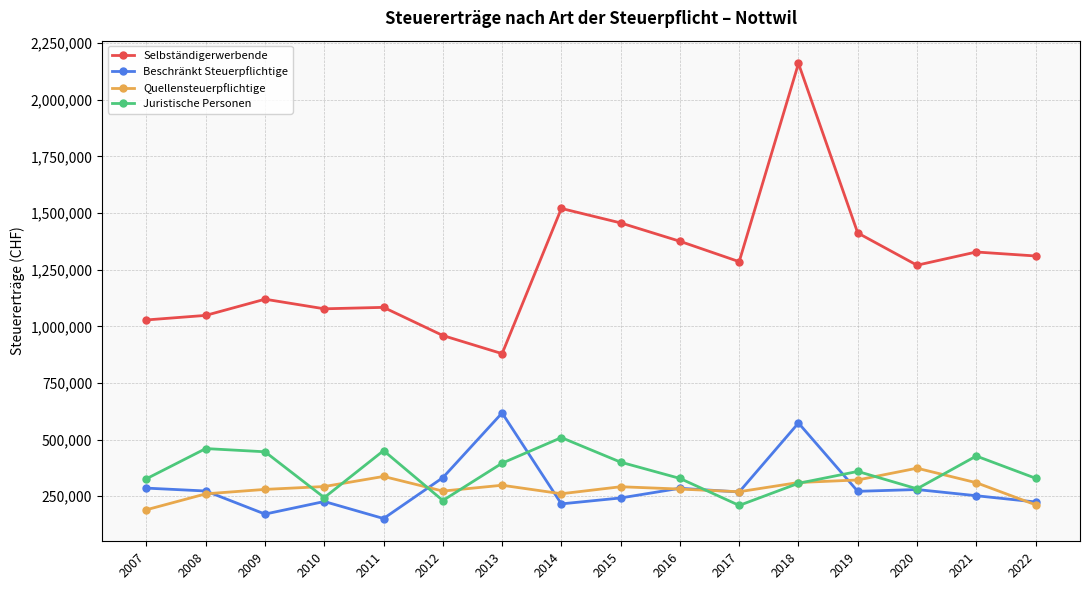

The value of Beschränkt Steuerpflichtige at 2020 is 471457. True or false?

False